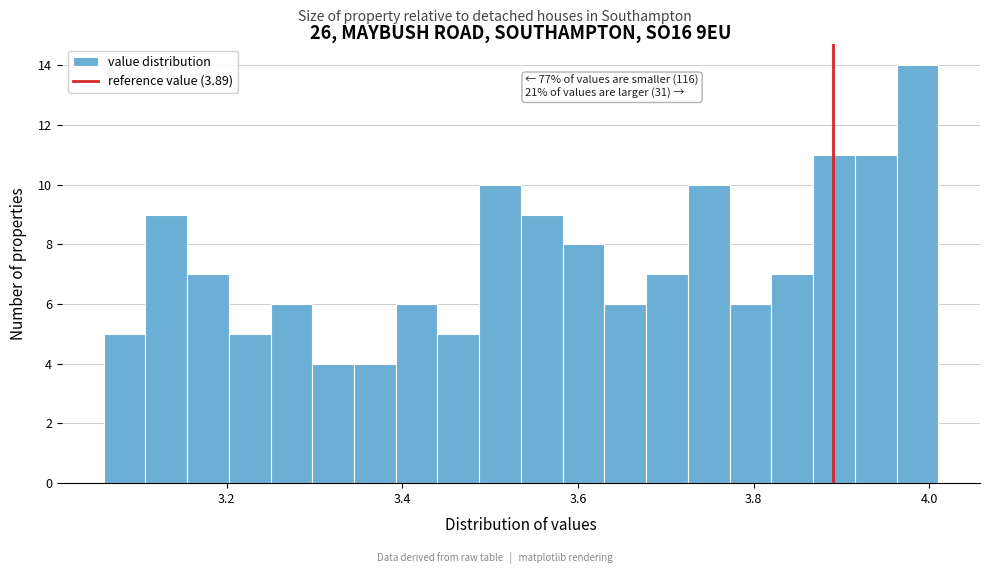

Around what value on the x-axis is the tallest bar? Give the approximate position of its centre, as read against the axis.

3.98